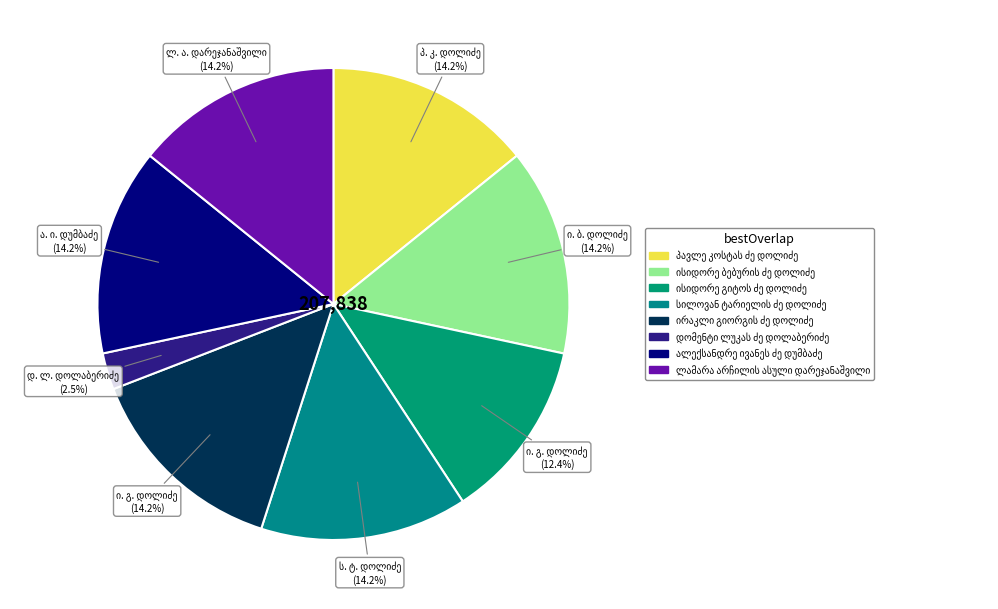

Between ისიდორე გიტოს ძე დოლიძე and პავლე კოსტას ძე დოლიძე, which is larger?

პავლე კოსტას ძე დოლიძე